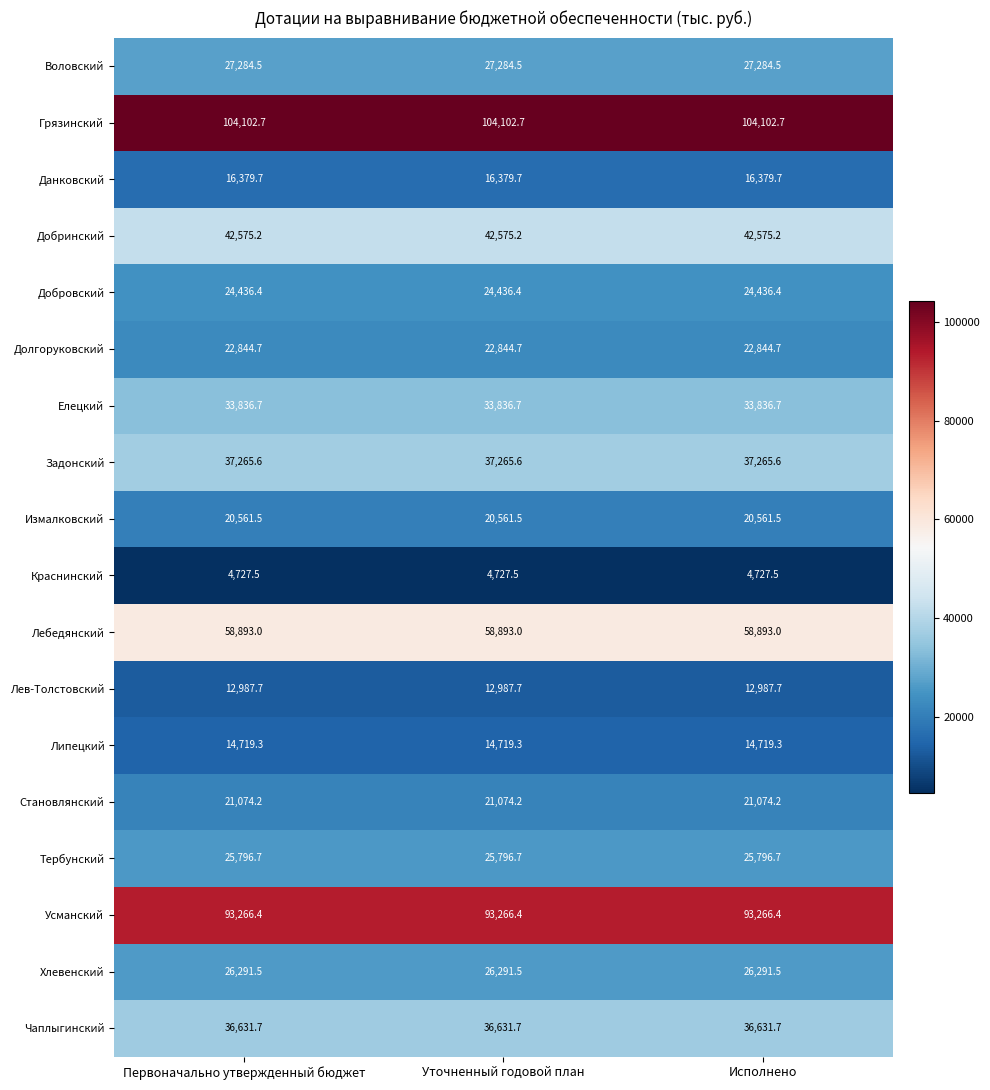

What is the difference between the highest and lowest values at Первоначально утвержденный бюджет?

99375.2